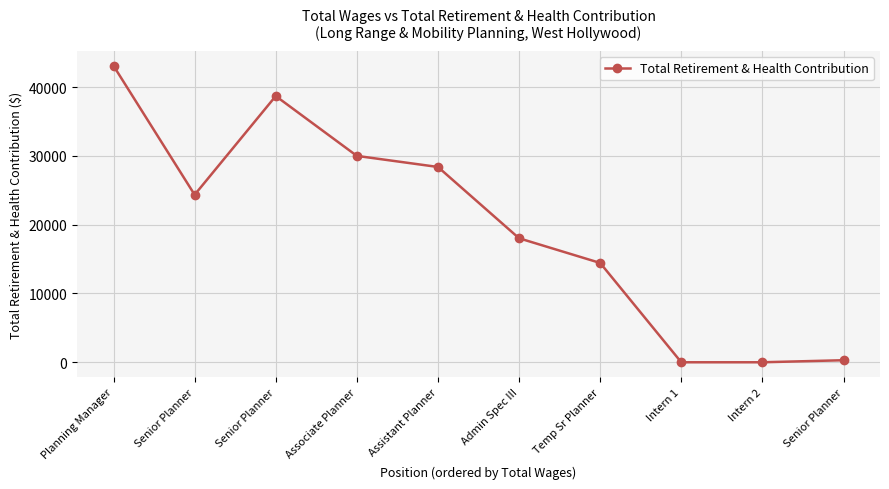

How many points are higher than both their immediate neighbors (excluding endpoints)?

1